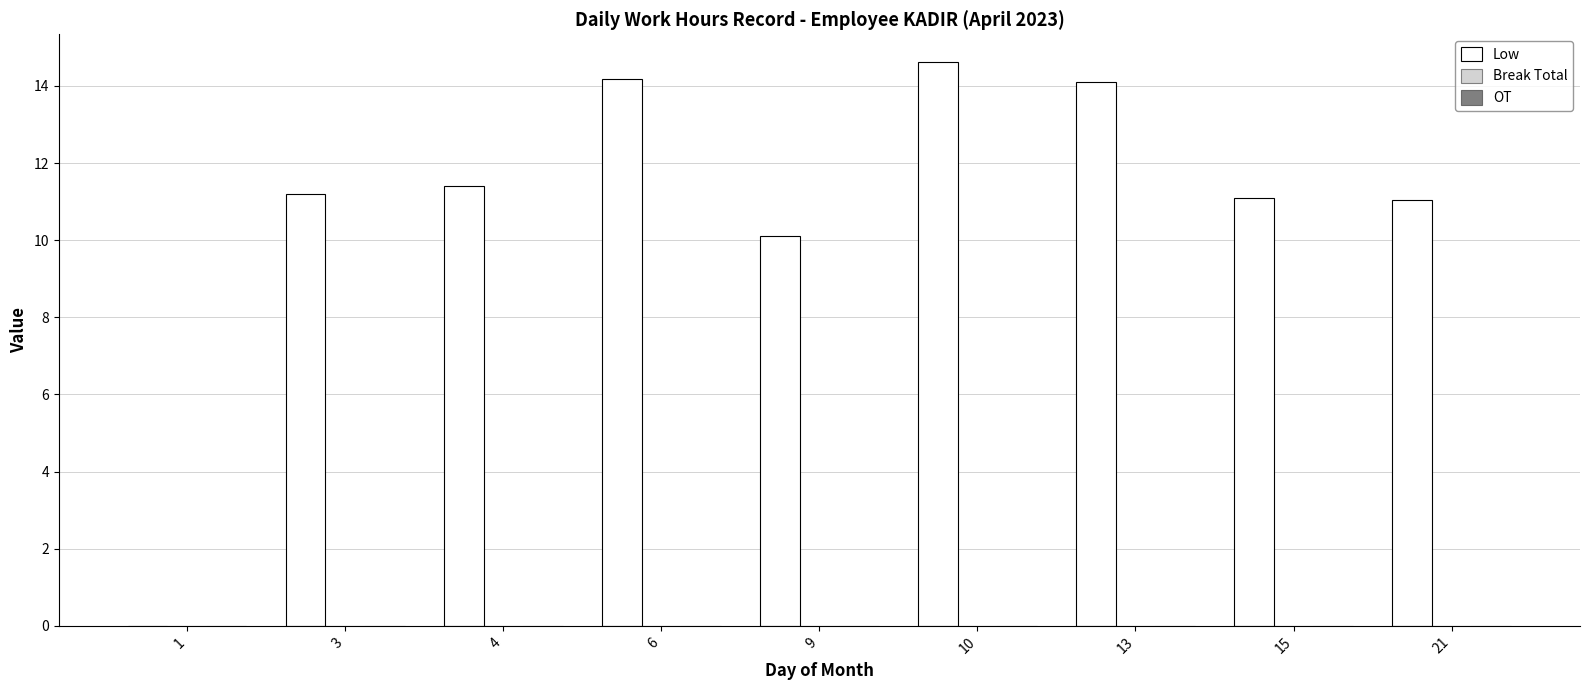

What is the change in value from 4 to 13?

+2.7